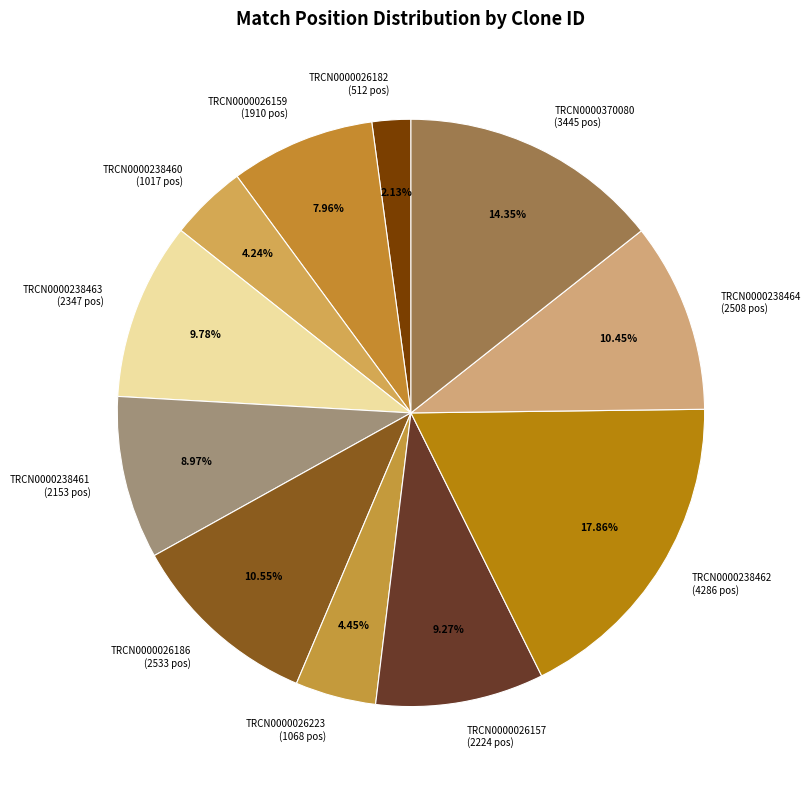

Between TRCN0000026182 and TRCN0000238462, which is larger?

TRCN0000238462